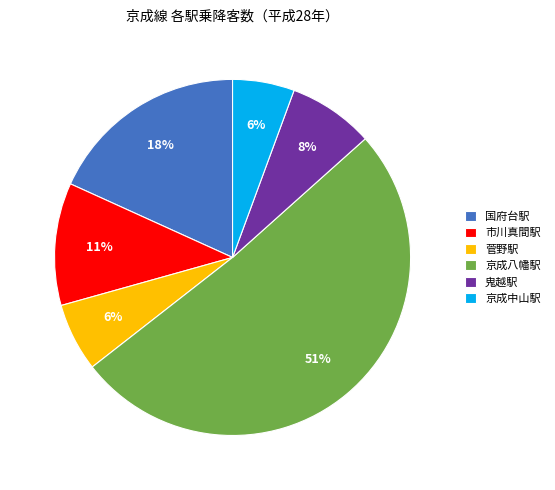

Count the number of slices in the pie.

6